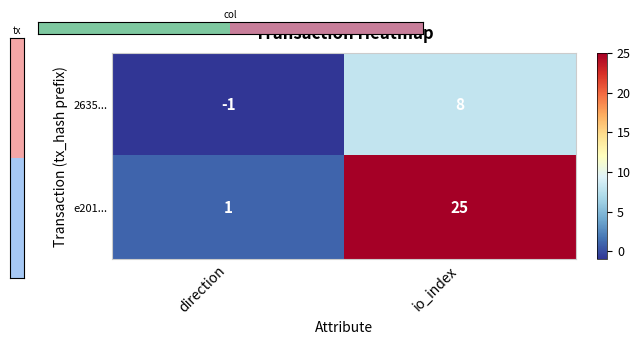

Which label corresponds to the smallest value in the chart?

direction